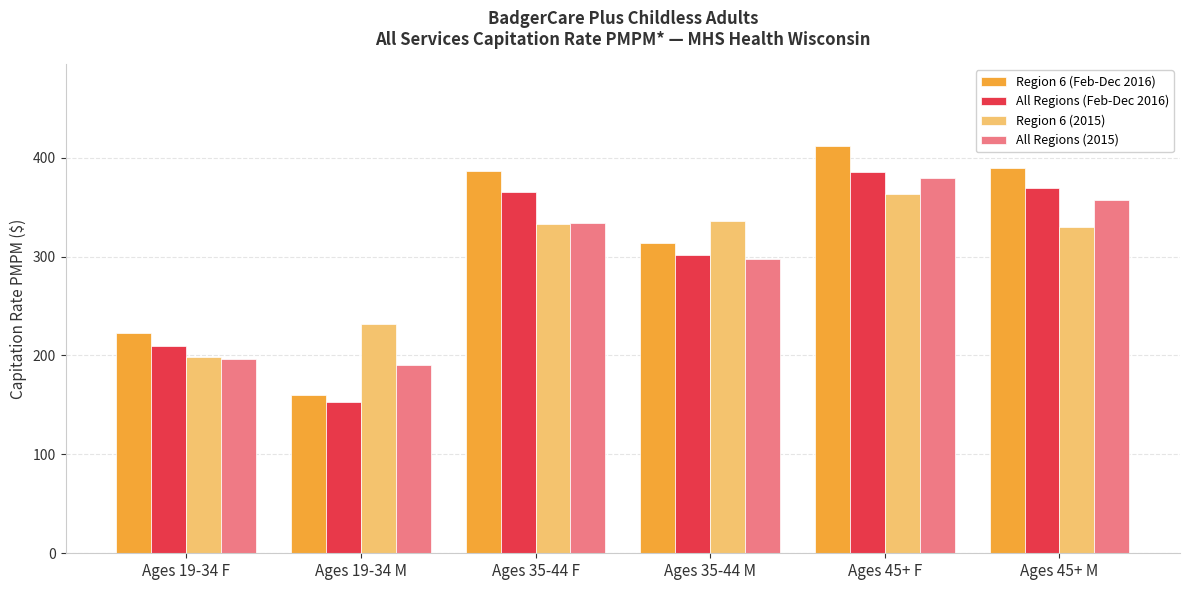

At how many categories does at least one series exceed 339?

3